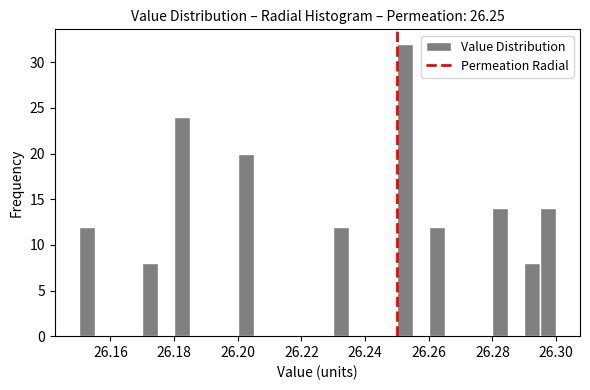

Around what value on the x-axis is the tallest bar? Give the approximate position of its centre, as read against the axis.

26.252